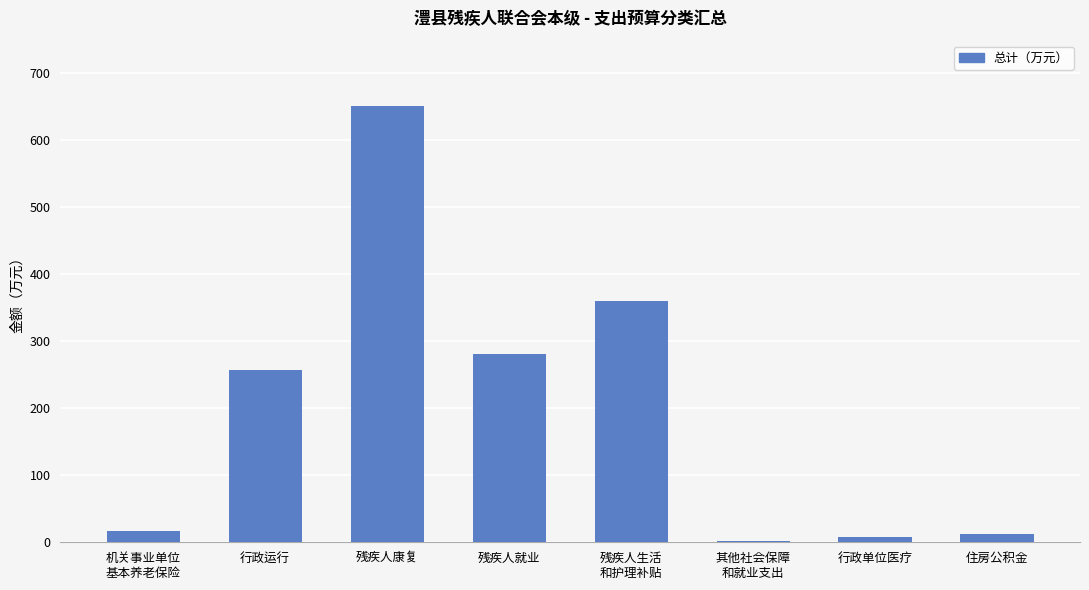

What is the difference between the values at 行政单位医疗 and 行政运行?

249.7